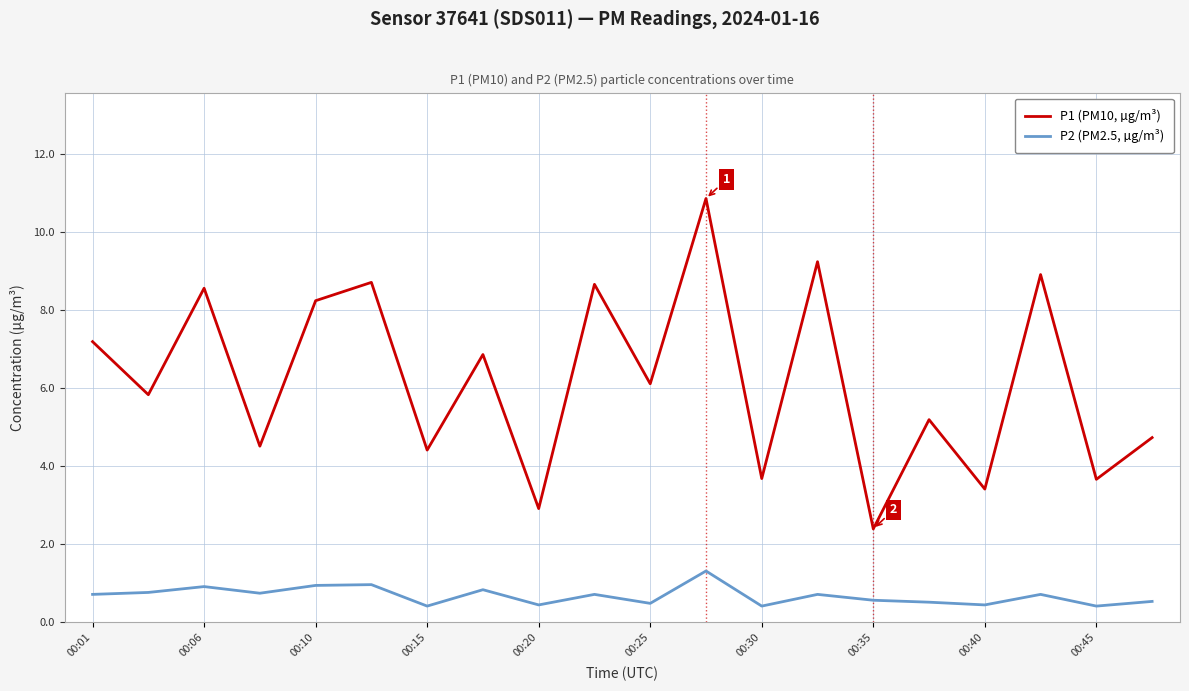

What is the lowest value of the P2 (PM2.5, µg/m³) series?

0.4